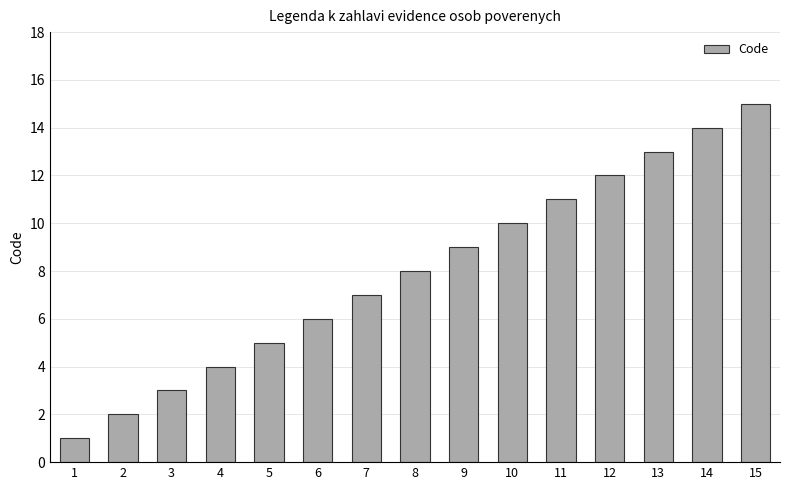

What is the value of the 10th bar from the left?

10